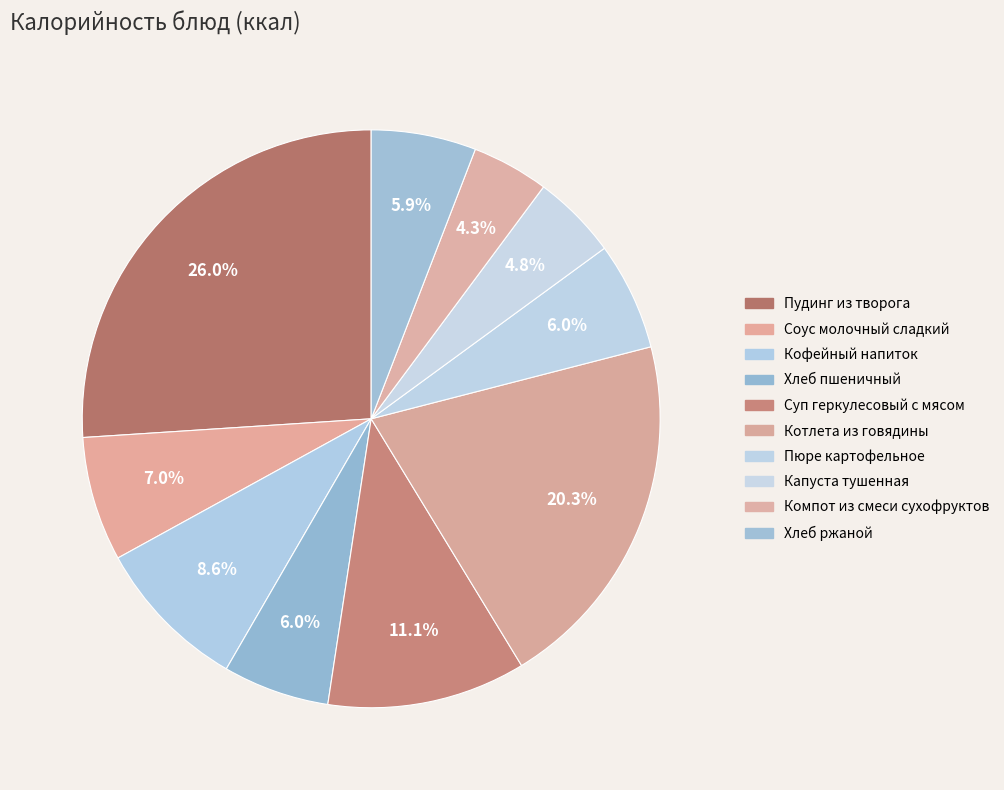

What percentage is NOT represented by Хлеб ржаной?

94.1%